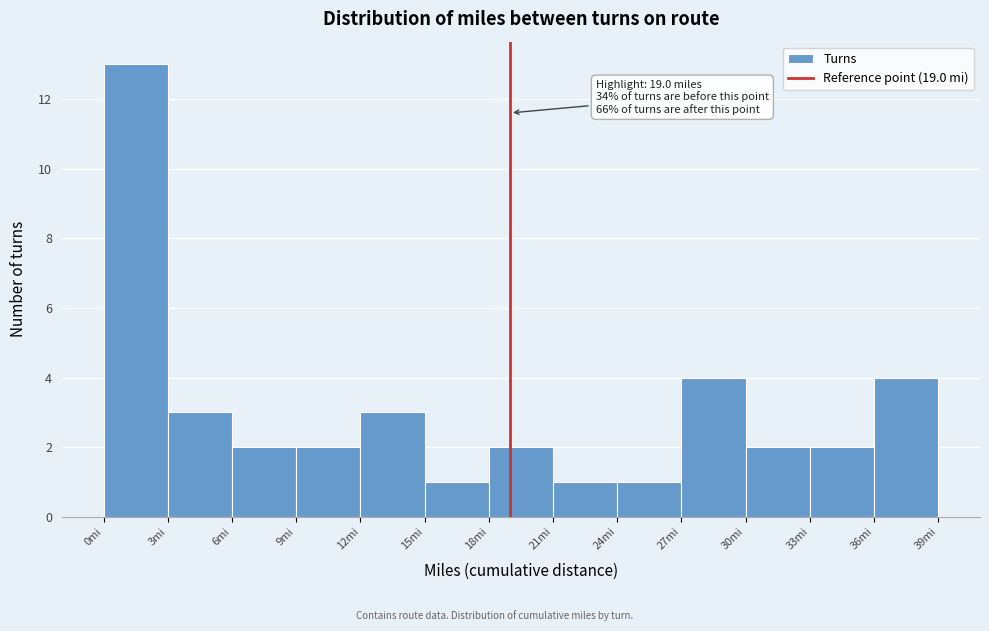

Which range on the x-axis has the tallest bar?

0 to 3